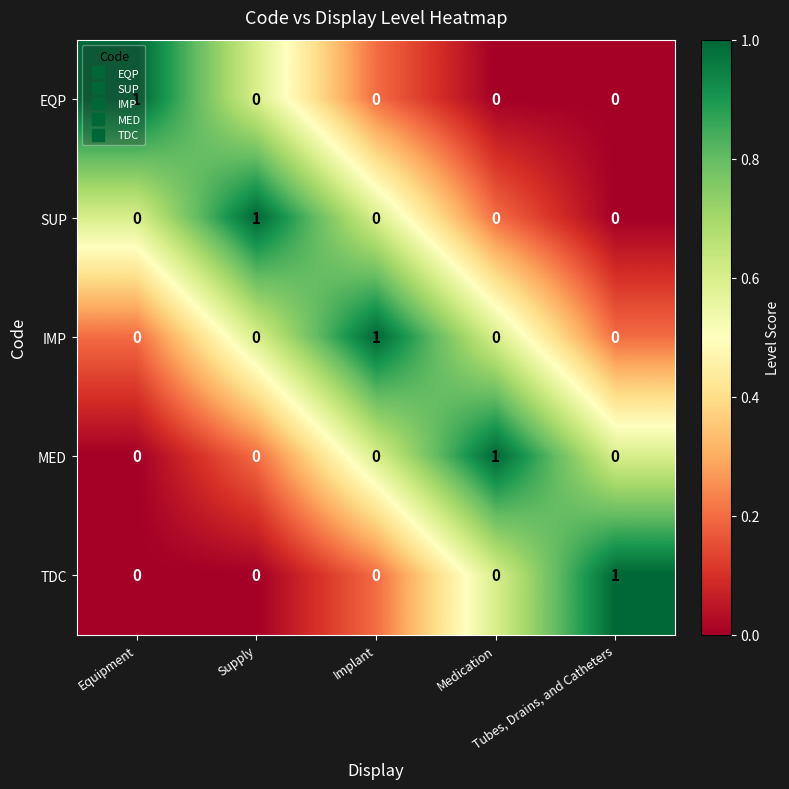

At how many categories does at least one series exceed 0?

5